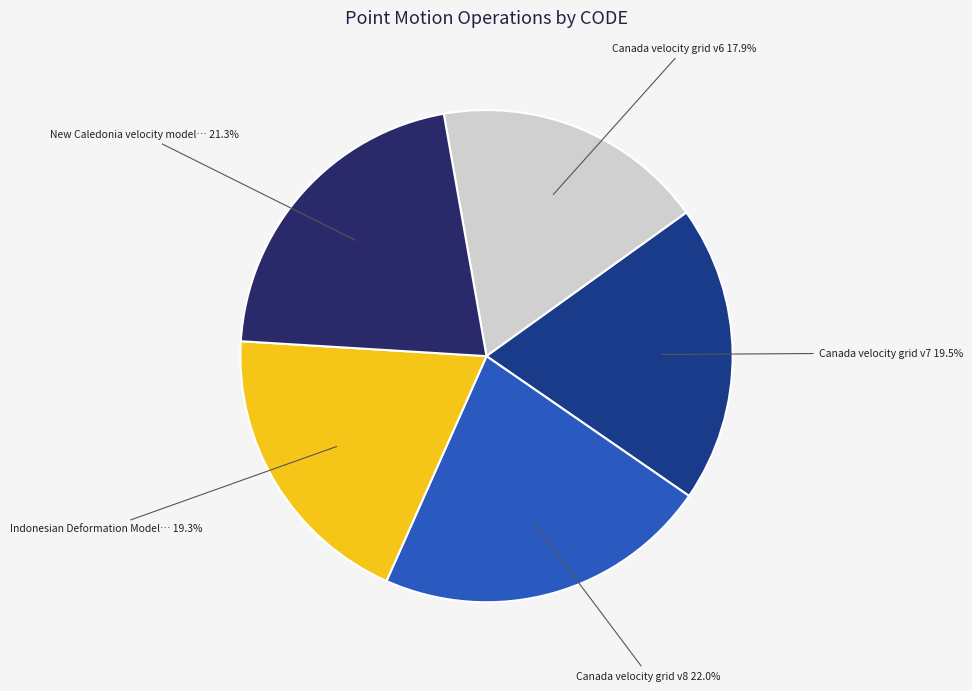

Rank the categories by value from lowest to highest.

Canada velocity grid v6, Indonesian Deformation Model 2020, Canada velocity grid v7, New Caledonia velocity model 2015, Canada velocity grid v8